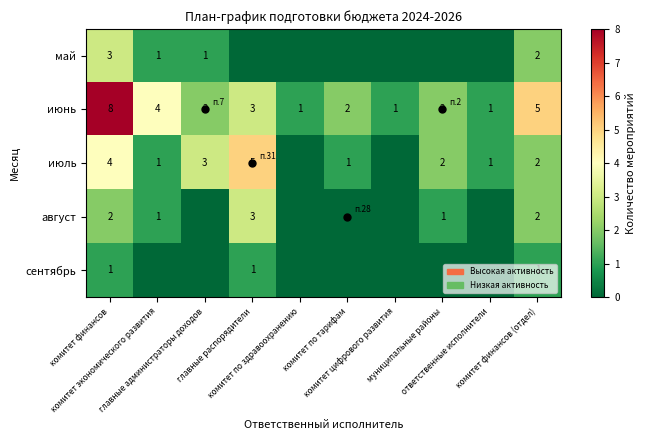

What is the total value across all series at главные распорядители?

12